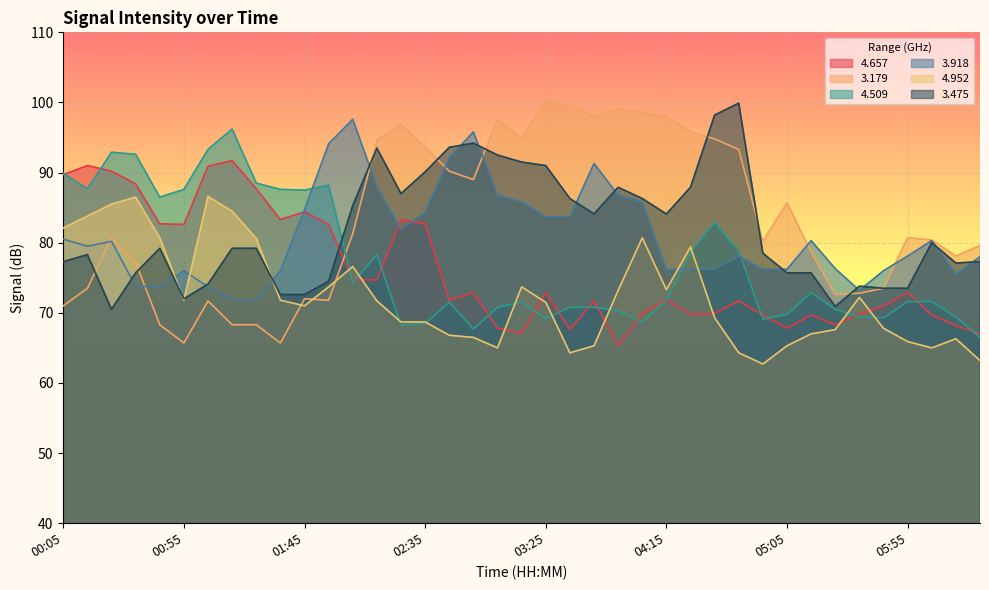

What is the difference between the highest and lowest values at 04:55?

17.5